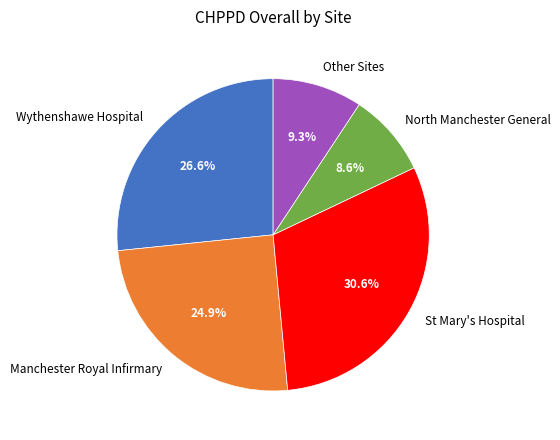

Approximately how many times larger is the value at North Manchester General compared to Other Sites?

0.9